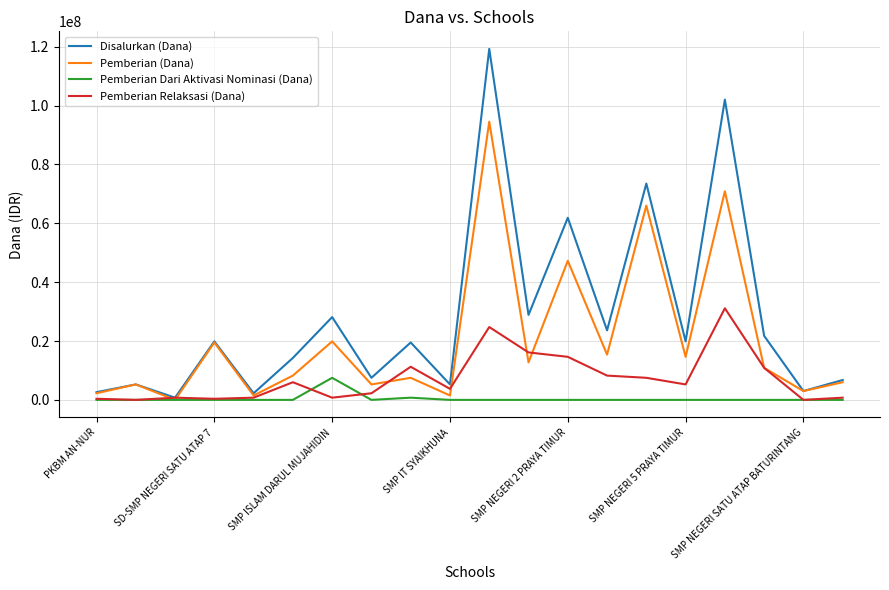

True or false: Disalurkan (Dana) has more than 1 points higher than both neighbors.

True